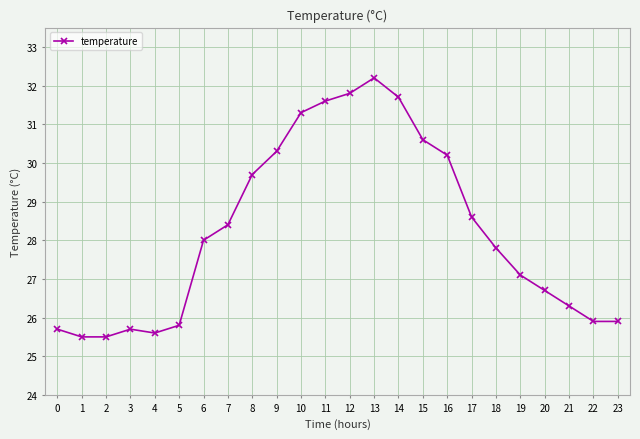

Which category has the highest value across all series?

13